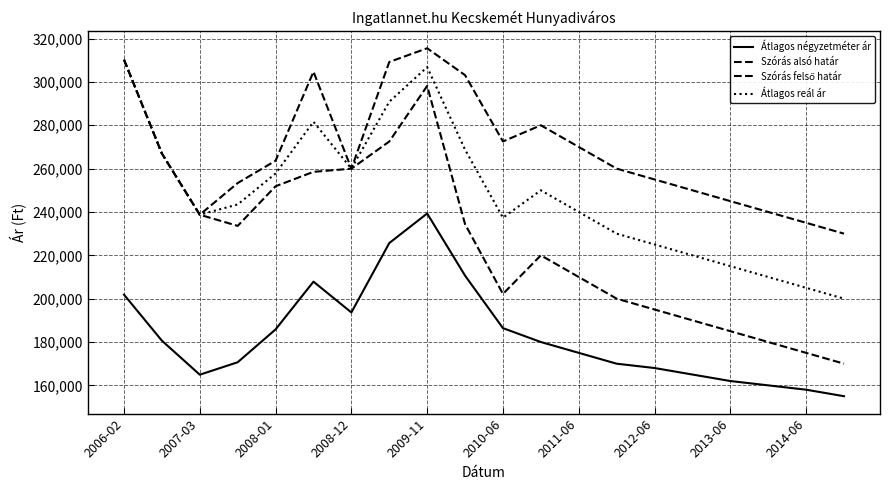

Reading left to right, what are all the values shown in this chart?

Átlagos négyzetméter ár: 201852	180615	164922	170670	185821	207852	193643	225651	239297	210623	186402	180000	175000	170000	168000	165000	162000	160000	158000	155000
Szórás alsó határ: 310245	266941	238724	233578	251867	258512	259973	272505	298141	234365	202190	220000	210000	200000	195000	190000	185000	180000	175000	170000
Szórás felső határ: 310245	266941	238724	253344	263655	304712	259973	309205	315529	303125	272532	280000	270000	260000	255000	250000	245000	240000	235000	230000
Átlagos reál ár: 310245	266941	238724	243461	257761	281612	259973	290855	306835	268745	237361	250000	240000	230000	225000	220000	215000	210000	205000	200000